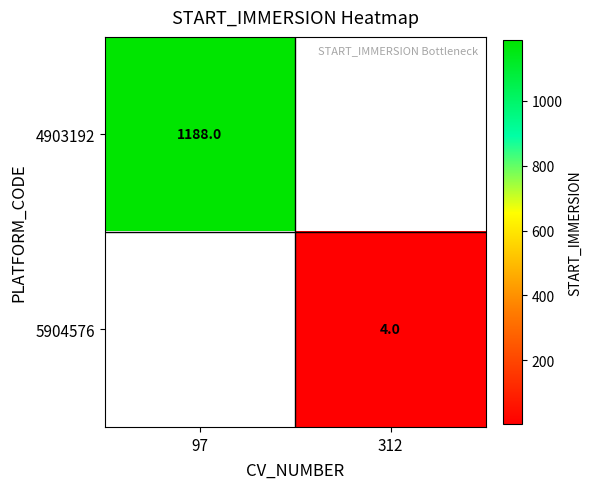

List the labels in order of 5904576 value, smallest first.

97, 312